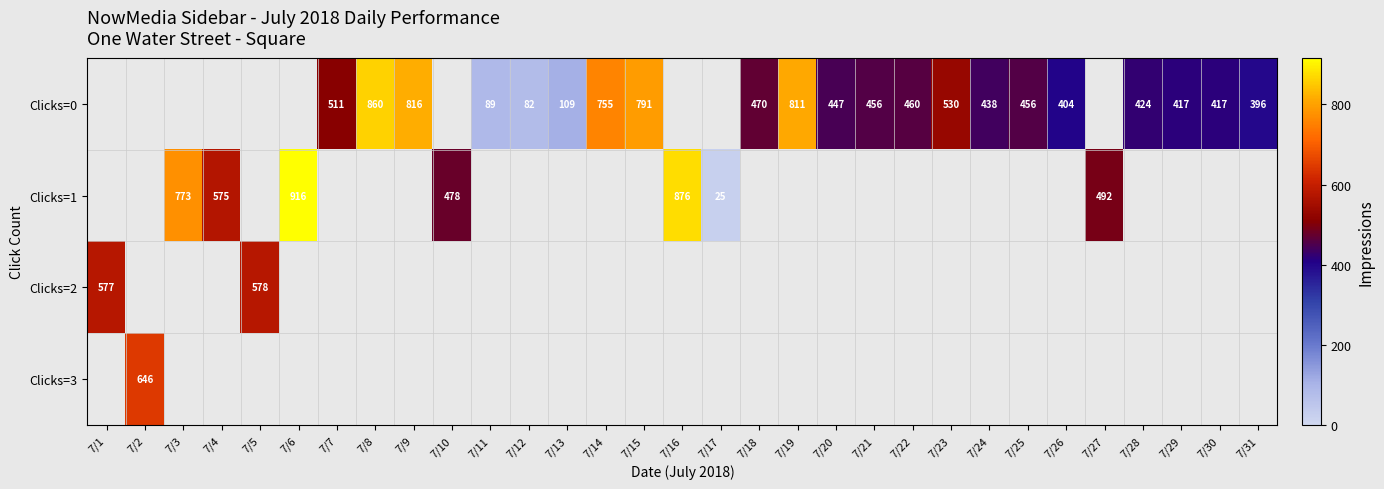

What is the maximum value shown in the chart?

916.0